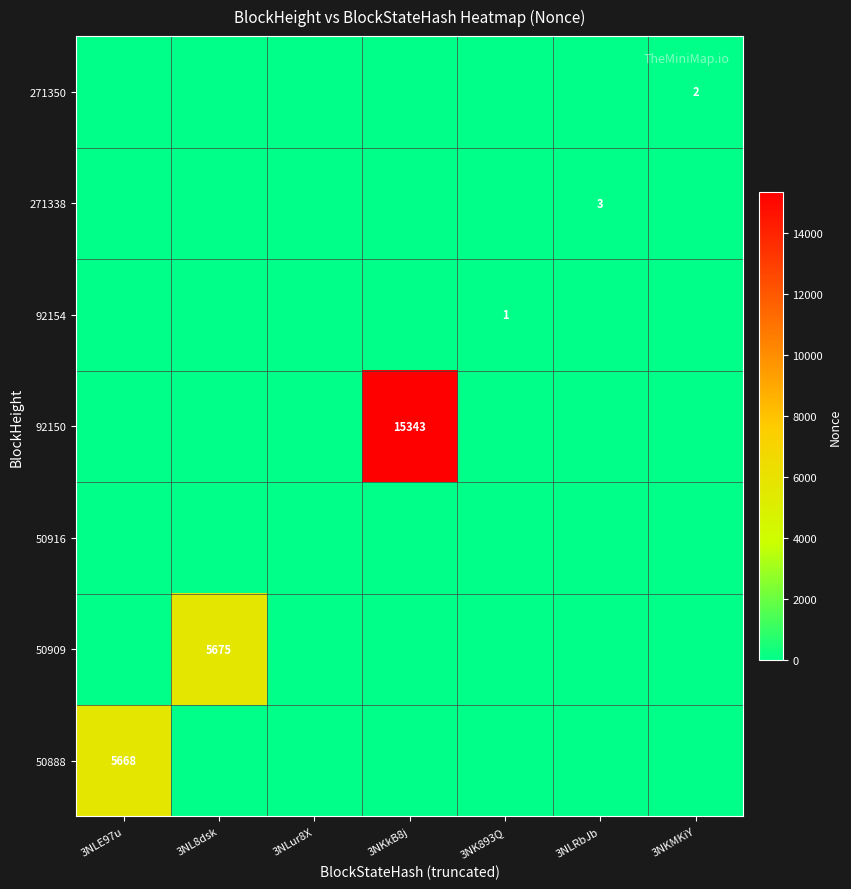

How many categories are shown in the chart?

7